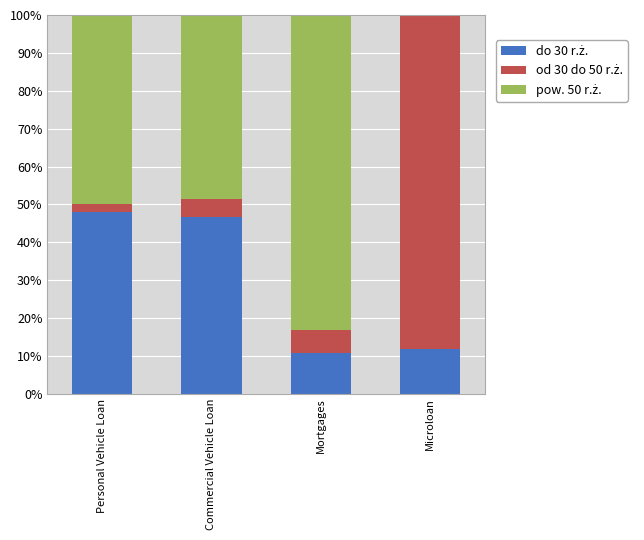

What is the total value across all series at Mortgages?

100.0